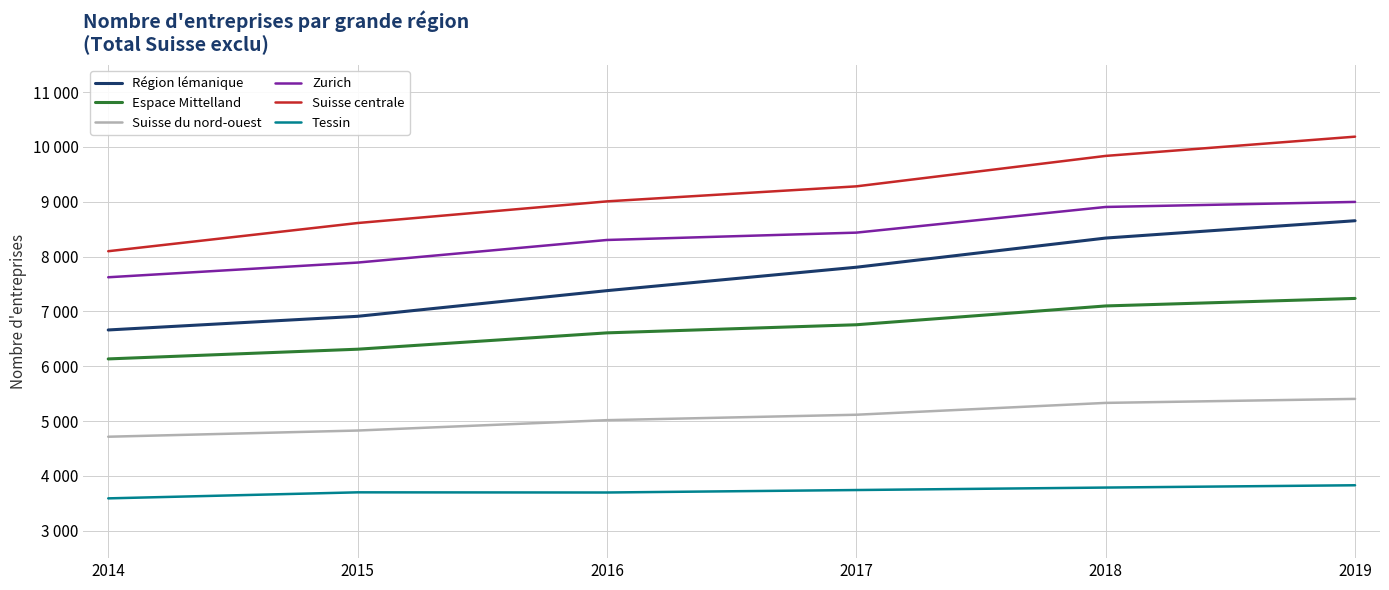

What is the value of the Espace Mittelland point at the 2nd from the left?

6310